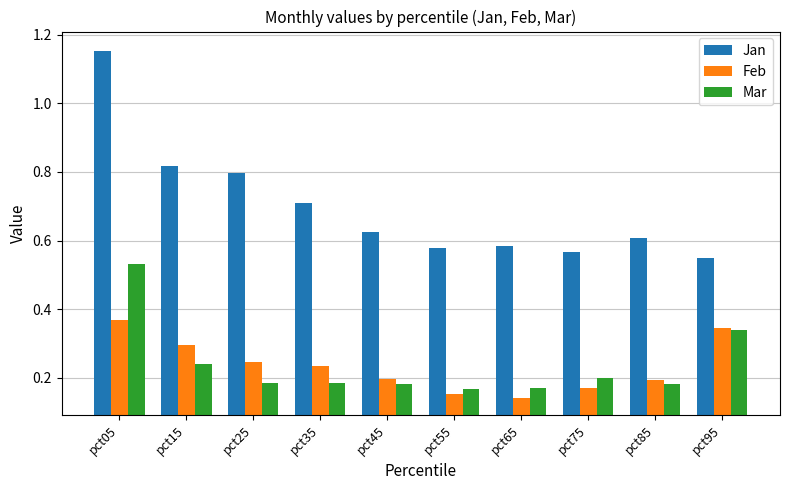

Is the value of Mar at pct45 greater than the value of Jan at pct15?

No